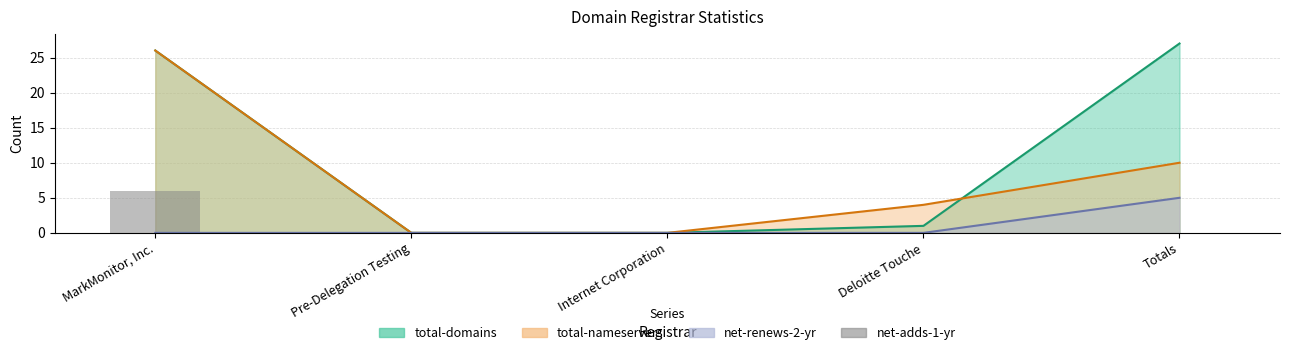

Are the bars horizontal?

No